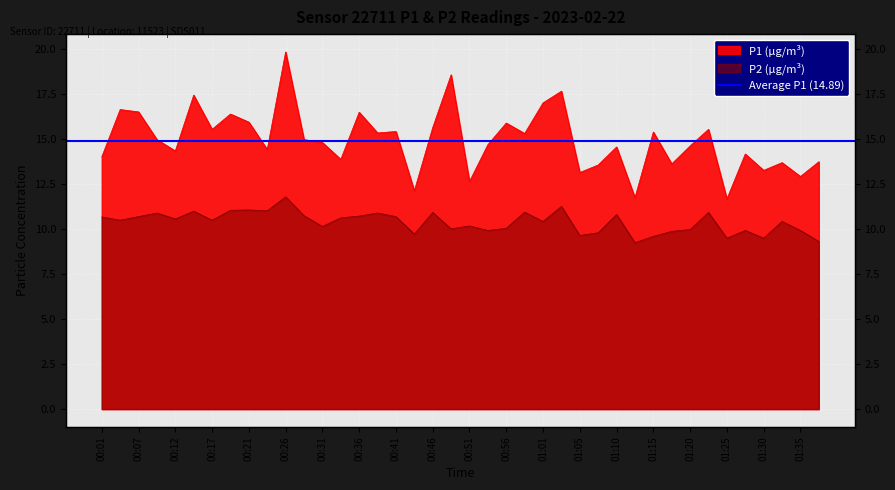

True or false: P1 has a value of 12.9 at 01:35.

True